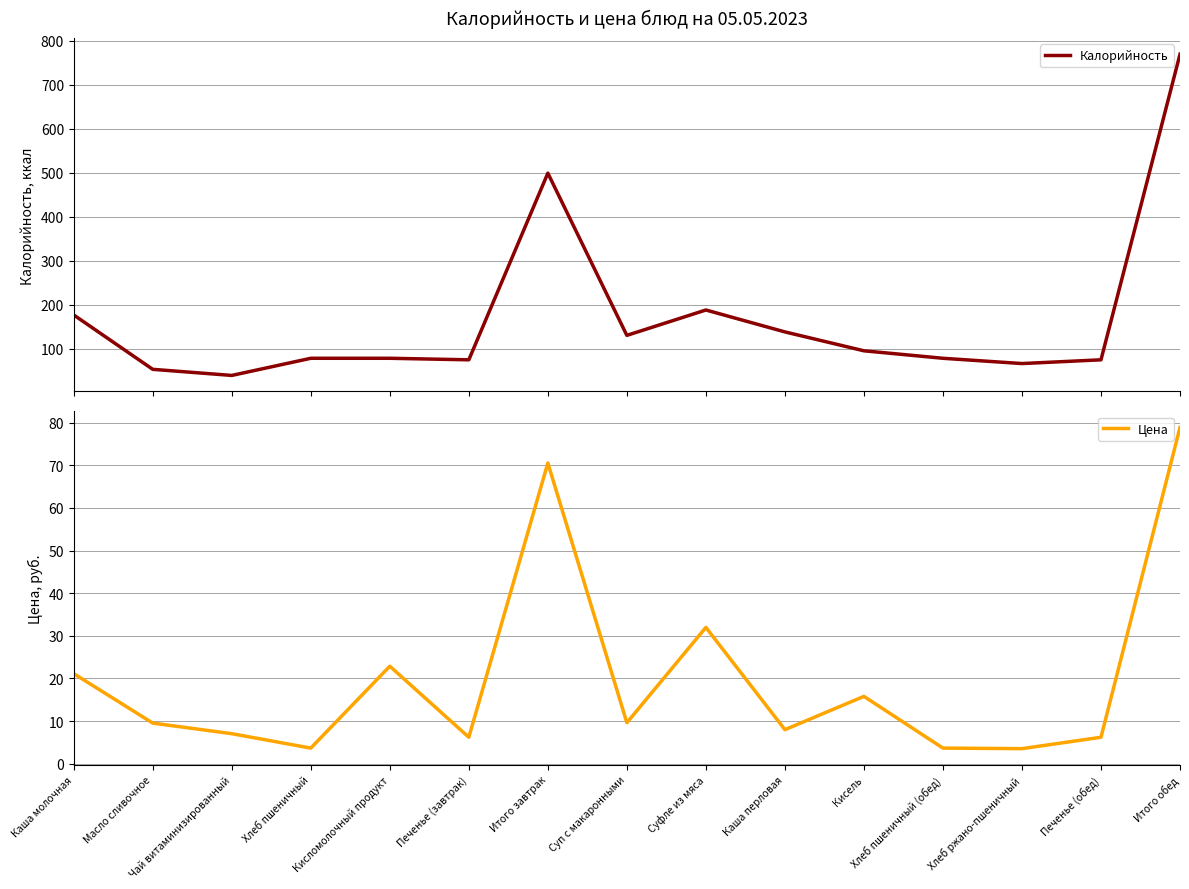

What is the difference between the Цена values at Суп с макаронными and Хлеб пшеничный (обед)?

6.0